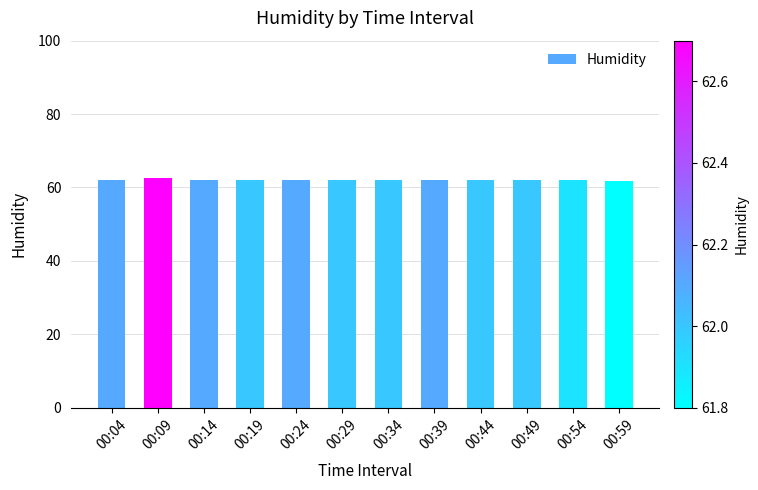

What is the value of the 2nd bar from the left?

62.7